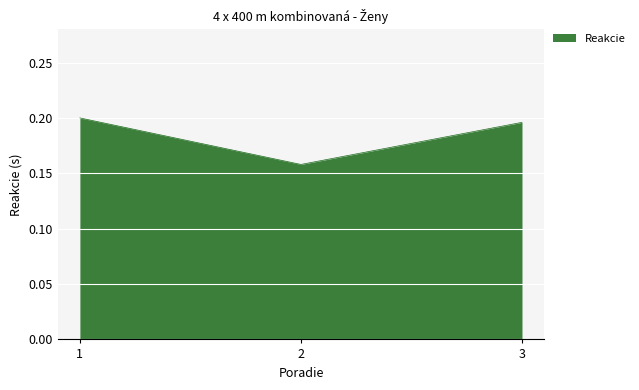

Which has a higher value, 2 or 1?

1